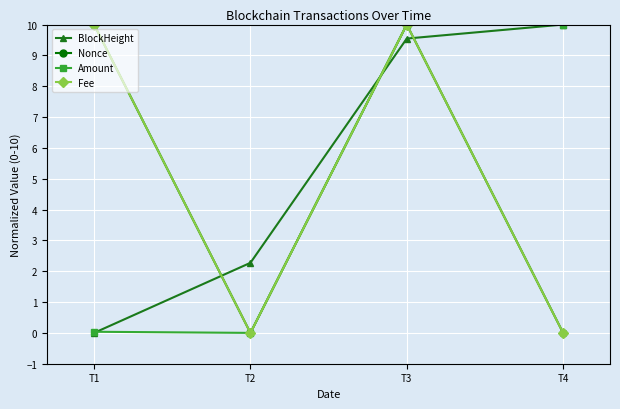

What is the difference between the maximum and second lowest values in the Fee series?

10.0